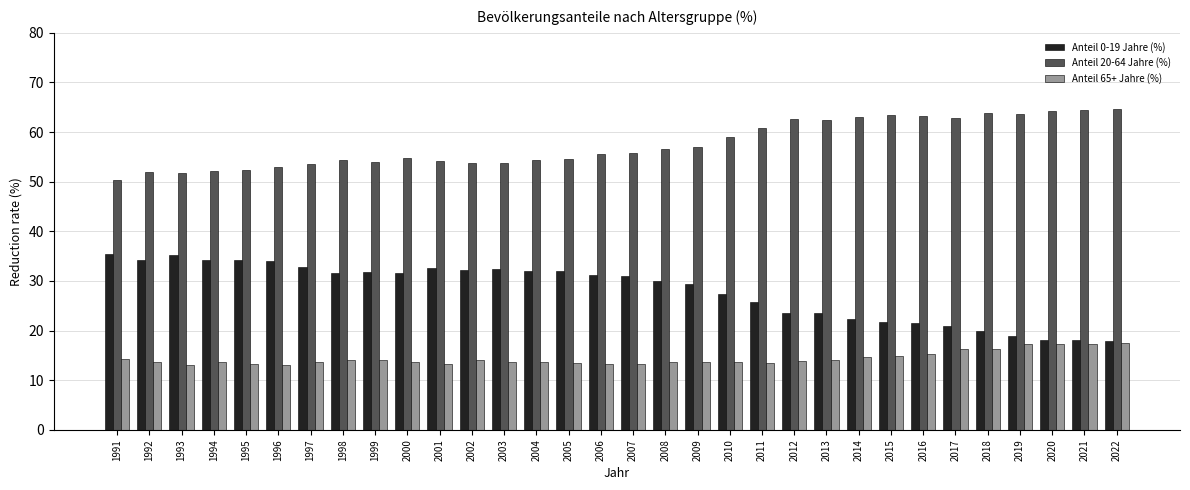

What is the spread (max minus min) of values at 1992?

38.3